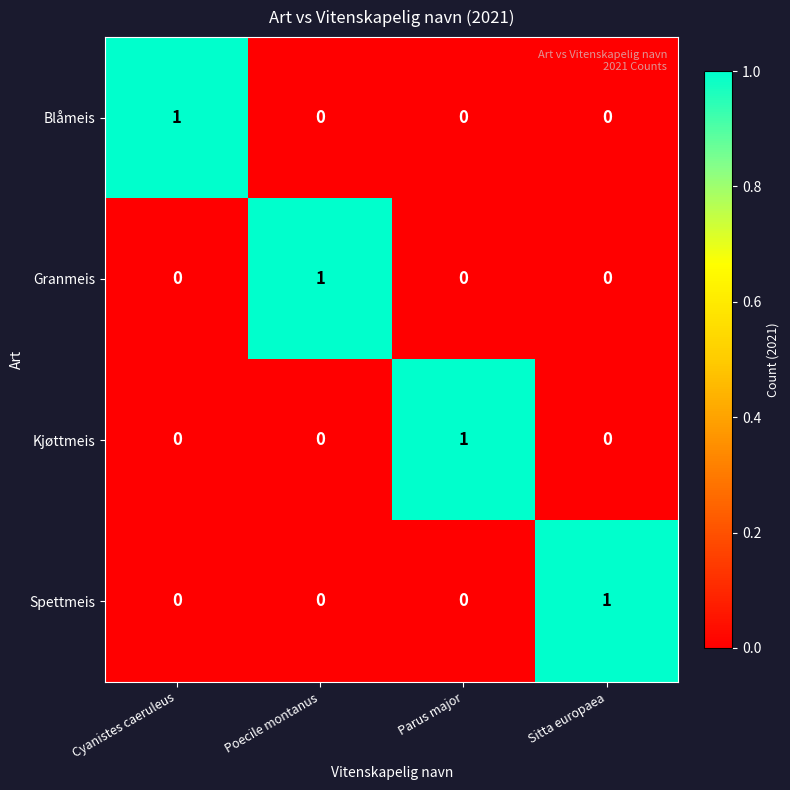

How many series are shown in this chart?

4